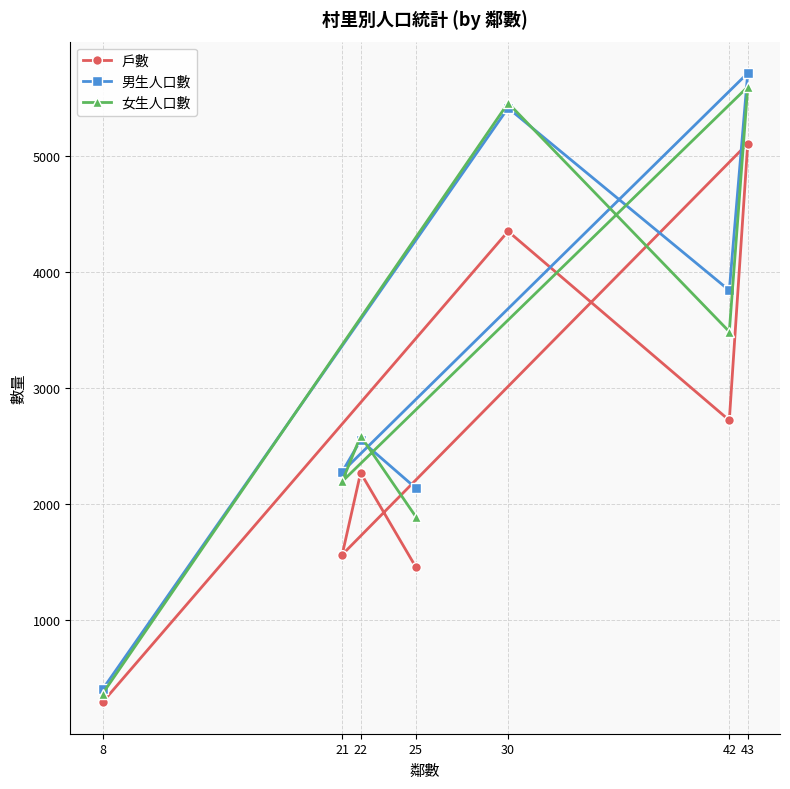

What is the total value across all series at 25?

5492